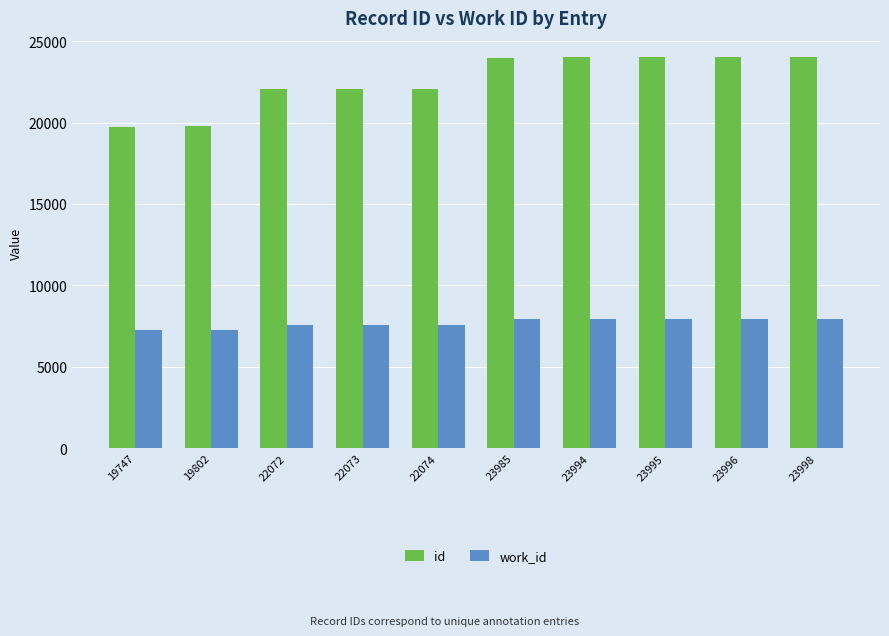

List the series in order of their peak value, highest first.

id, work_id